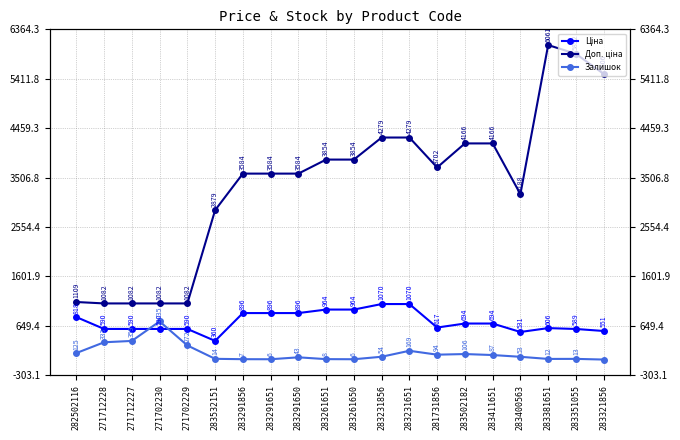

The Ціна series shows 963.5 at 283261650. True or false?

True